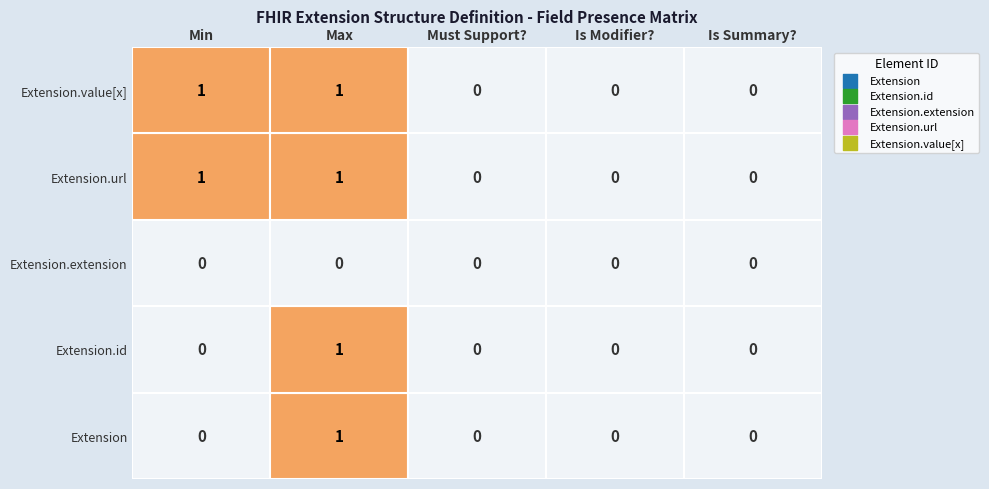

How many values in Extension.value[x] are above zero?

2